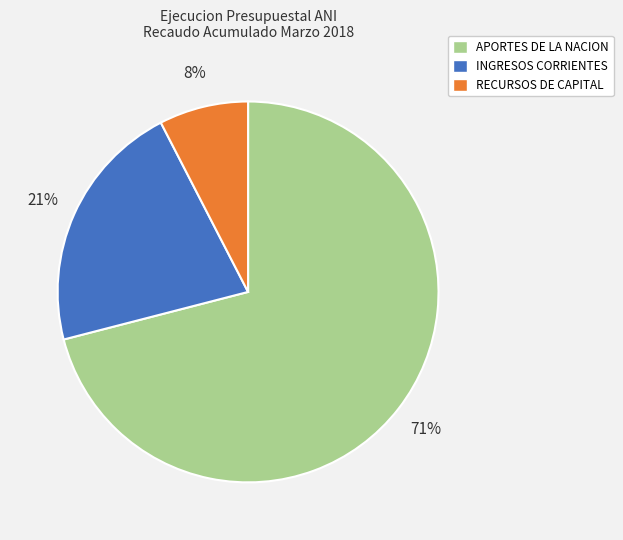

To the nearest percent, what percentage of the pie is INGRESOS CORRIENTES?

21%